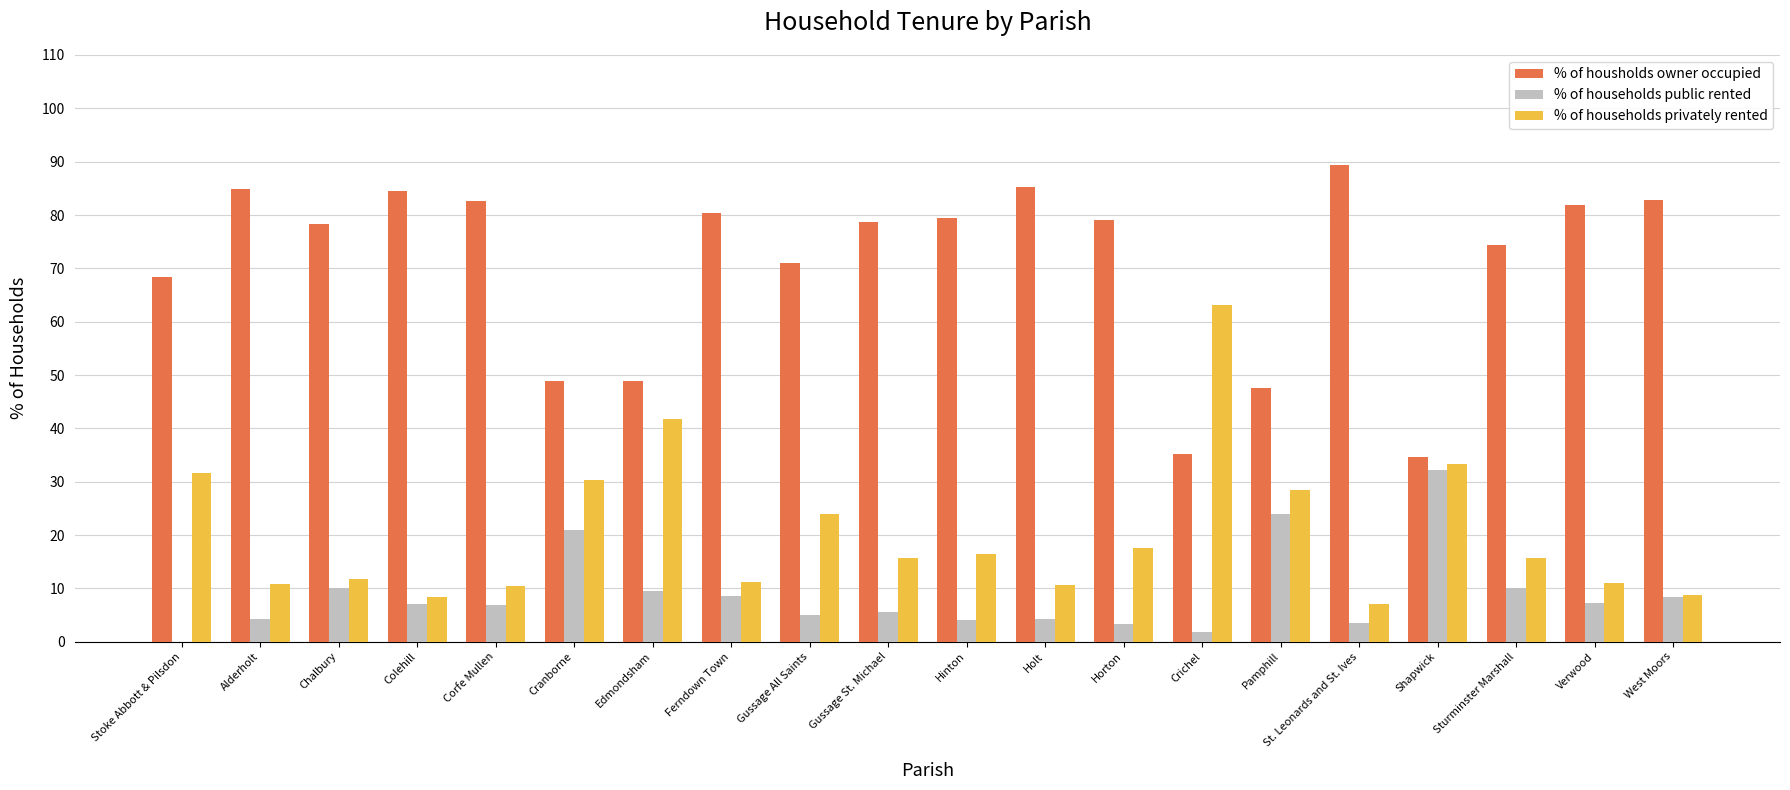

What is the total value across all series at Shapwick?

100.0